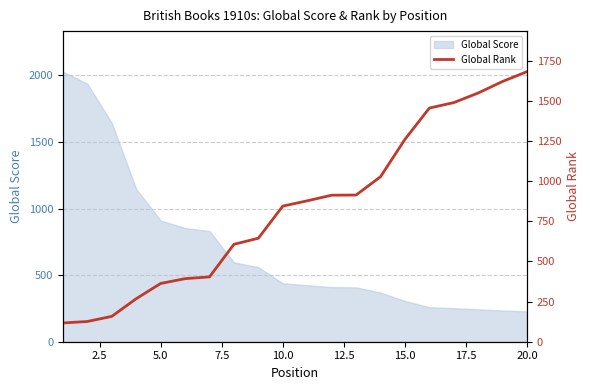

What is the highest value of the Global Score series?

2028